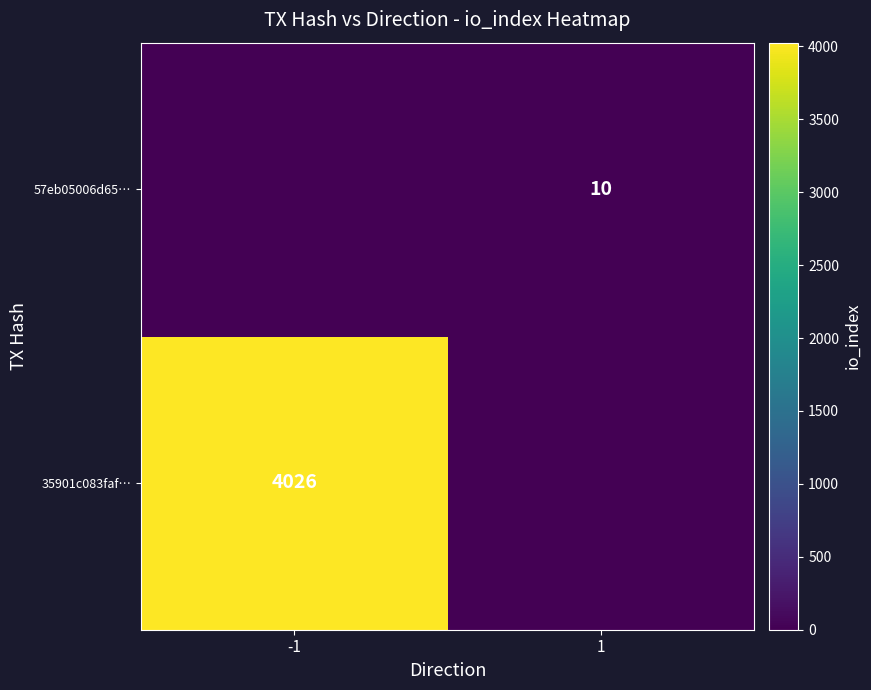

Between -1 and 1, which is larger?

-1